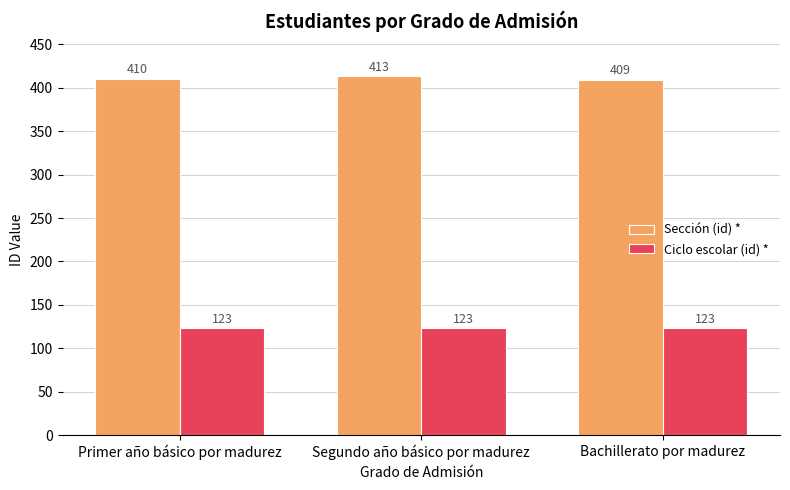

Rank the series at Segundo año básico por madurez from highest to lowest value.

Sección (id) *, Ciclo escolar (id) *